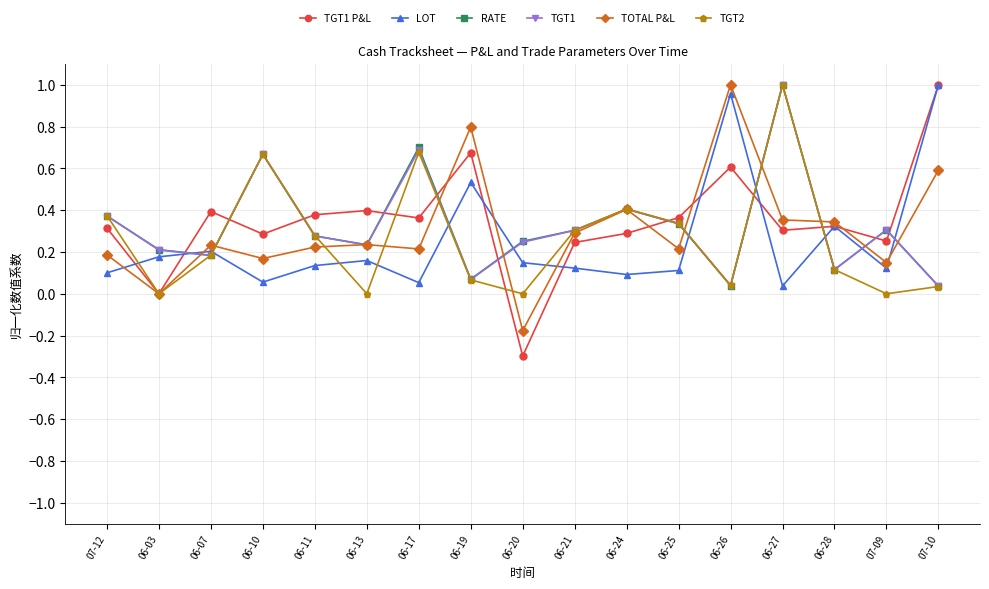

True or false: TGT1 P&L has more than 1 points higher than both neighbors.

True